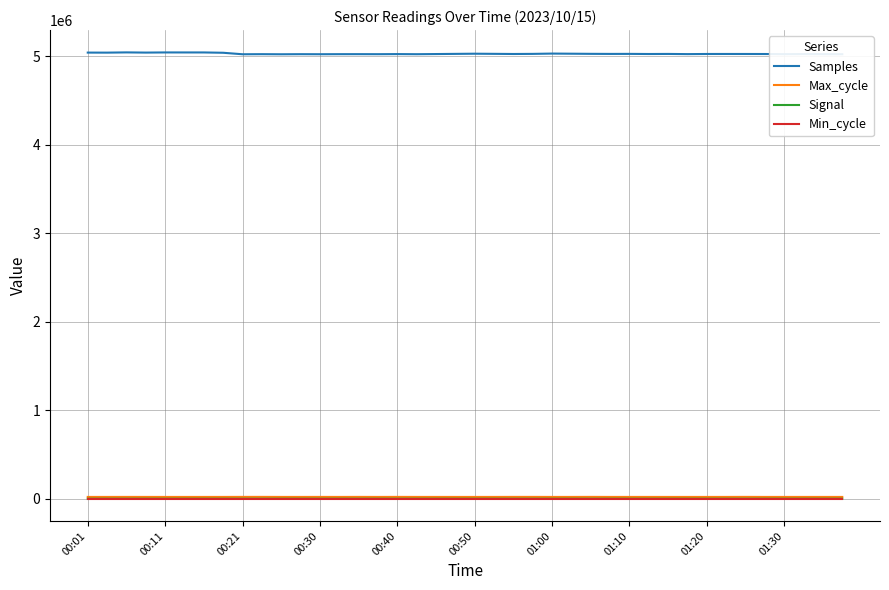

Which series has the widest spread of values?

Samples